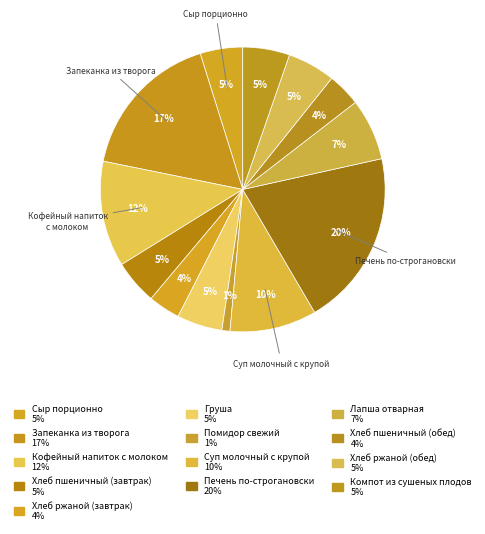

How many slices are in this pie chart?

13